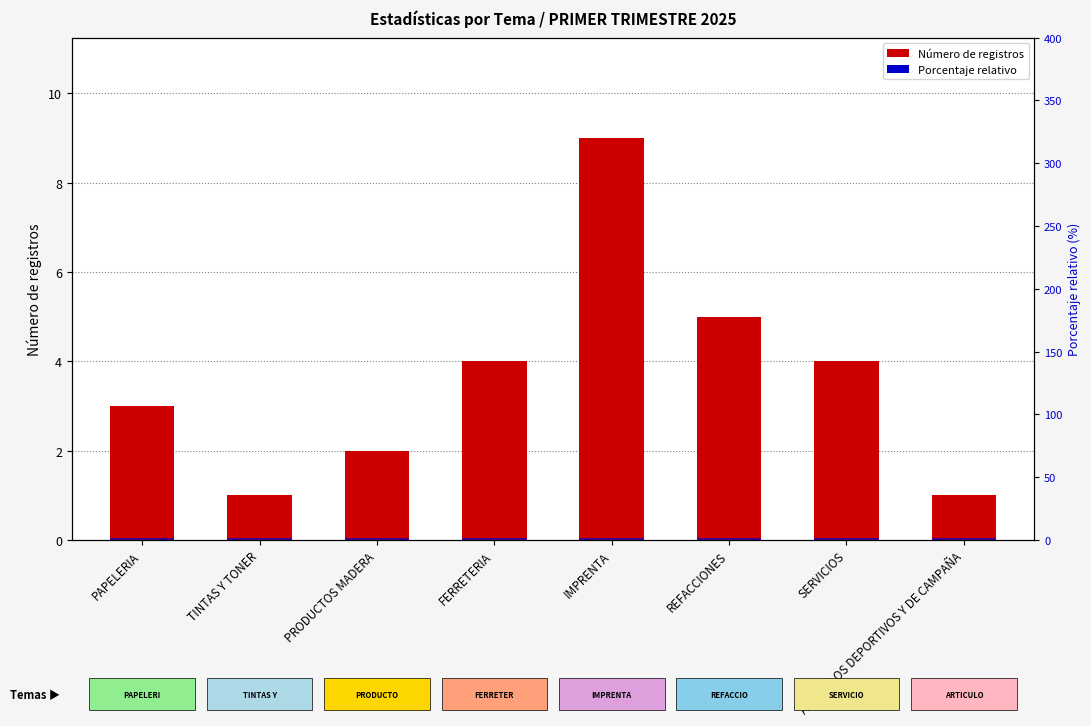

Between ARTICULOS DEPORTIVOS Y DE CAMPAÑA and TINTAS Y TONER, which is larger?

ARTICULOS DEPORTIVOS Y DE CAMPAÑA